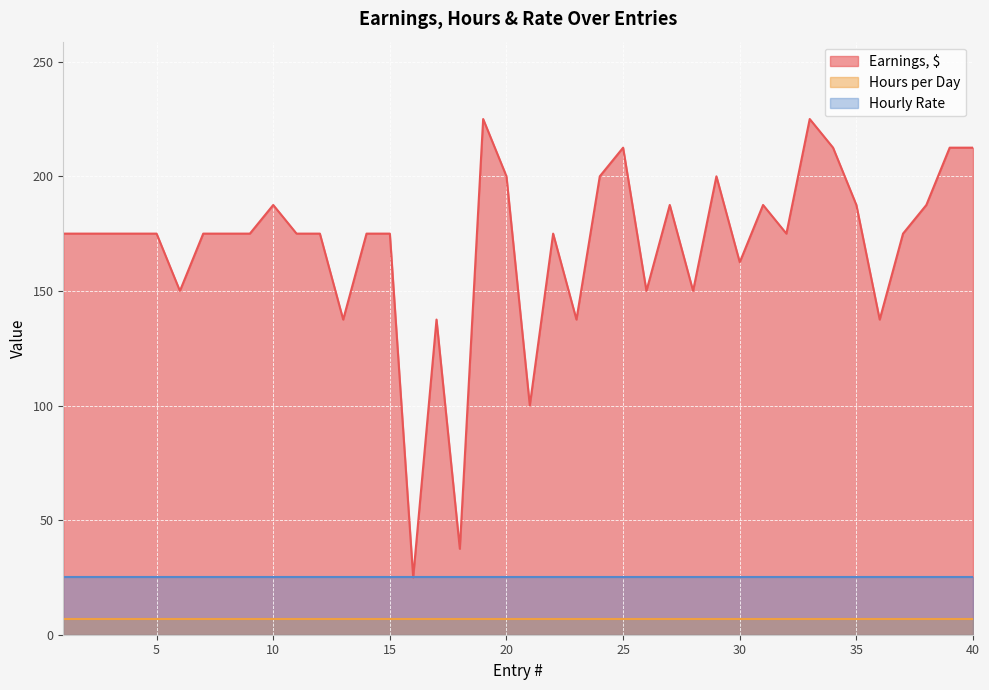

What is the difference between the Earnings, $ values at 22 and 39?

37.5